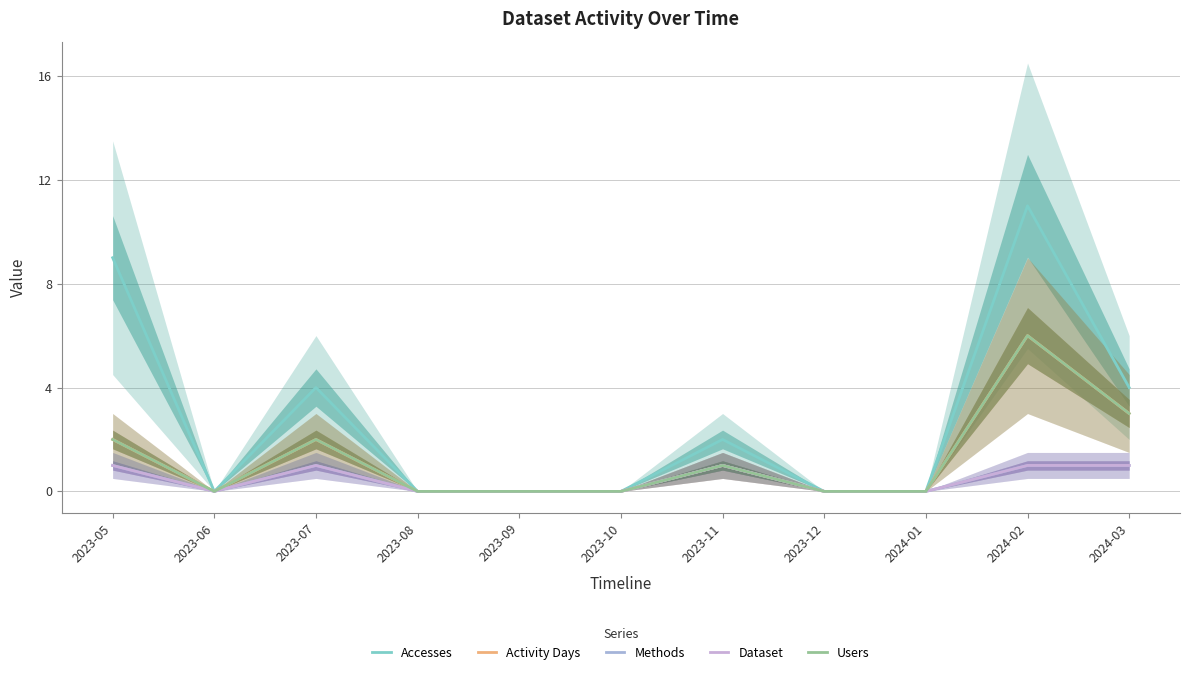

Reading left to right, what are all the values shown in this chart?

Accesses: 2023-05=9	2023-06=0	2023-07=4	2023-08=0	2023-09=0	2023-10=0	2023-11=2	2023-12=0	2024-01=0	2024-02=11	2024-03=4
Activity Days: 2023-05=2	2023-06=0	2023-07=2	2023-08=0	2023-09=0	2023-10=0	2023-11=1	2023-12=0	2024-01=0	2024-02=6	2024-03=3
Methods: 2023-05=1	2023-06=0	2023-07=1	2023-08=0	2023-09=0	2023-10=0	2023-11=1	2023-12=0	2024-01=0	2024-02=1	2024-03=1
Dataset: 2023-05=1	2023-06=0	2023-07=1	2023-08=0	2023-09=0	2023-10=0	2023-11=1	2023-12=0	2024-01=0	2024-02=1	2024-03=1
Users: 2023-05=2	2023-06=0	2023-07=2	2023-08=0	2023-09=0	2023-10=0	2023-11=1	2023-12=0	2024-01=0	2024-02=6	2024-03=3